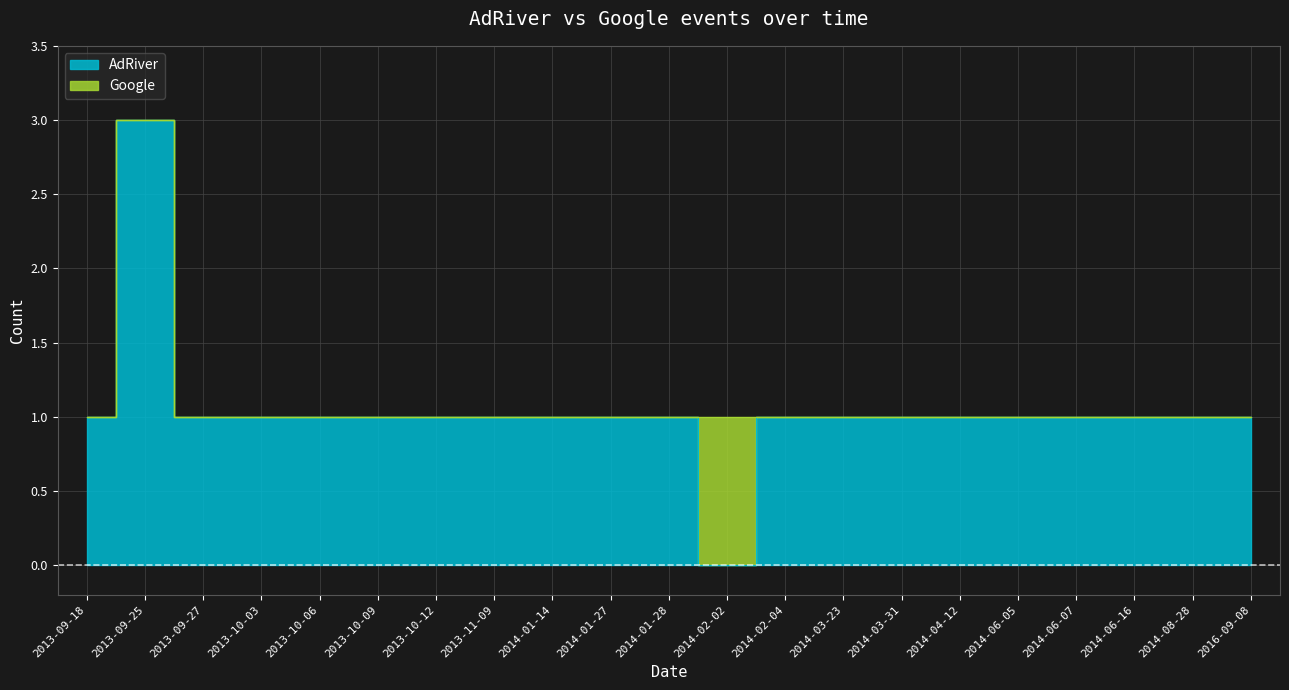

Reading left to right, what are all the values shown in this chart?

1	3	1	1	1	1	1	1	1	1	1	0	1	1	1	1	1	1	1	1	1